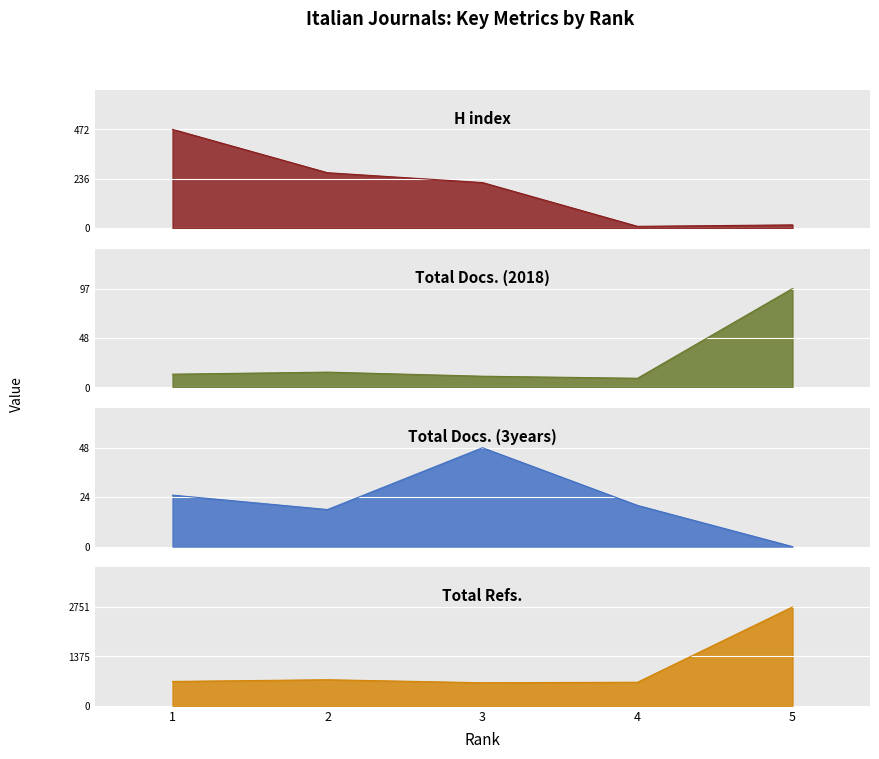

At which category does Total Docs. (2018) reach its first local peak?

2